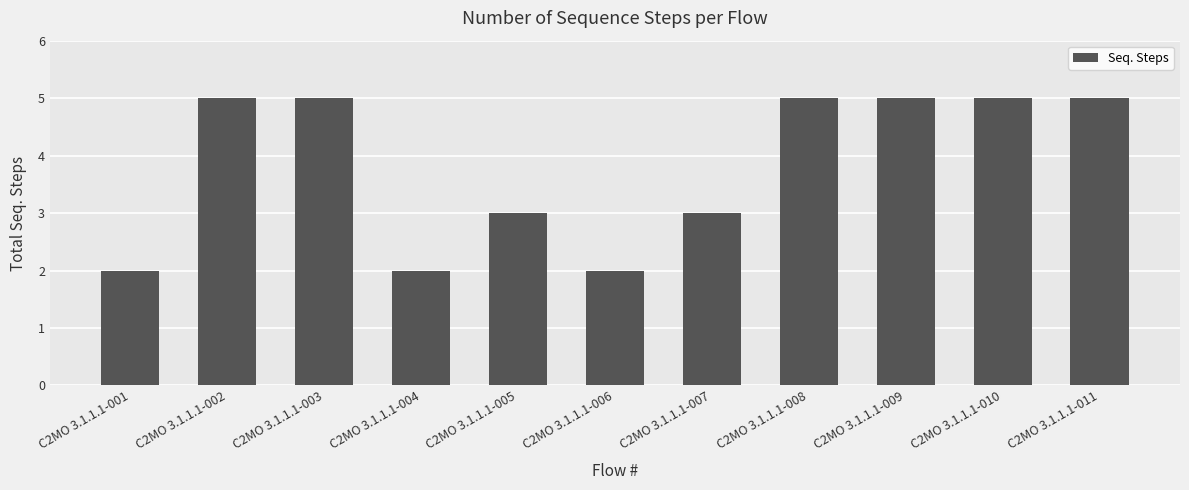

Count the number of categories in the chart.

11